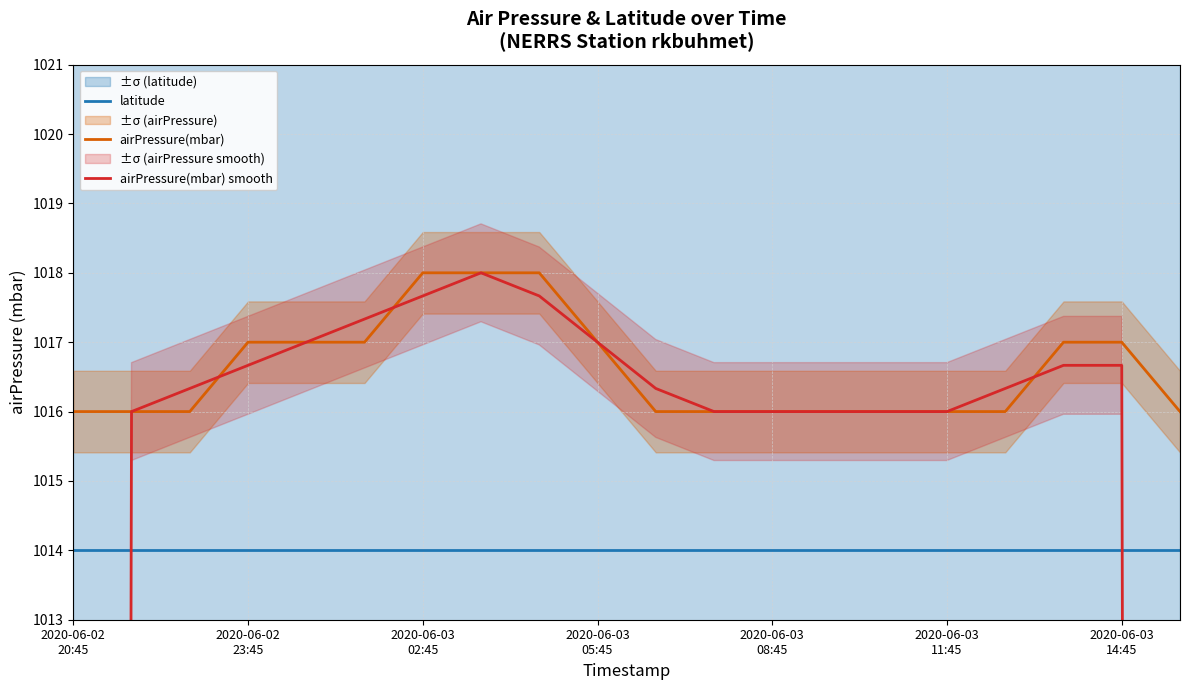

True or false: latitude and airPressure(mbar) intersect in this chart.

False